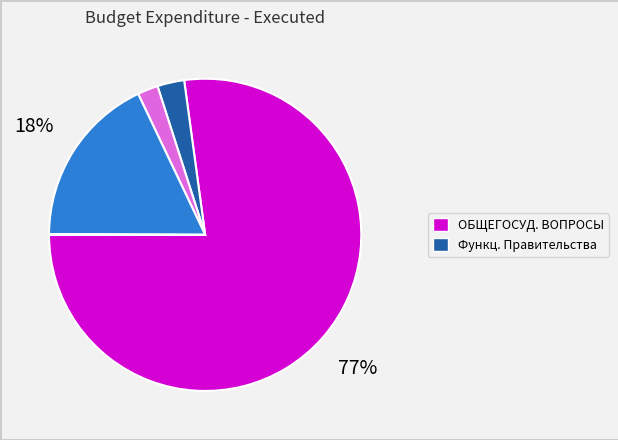

To the nearest percent, what is the average slice percentage?

20%